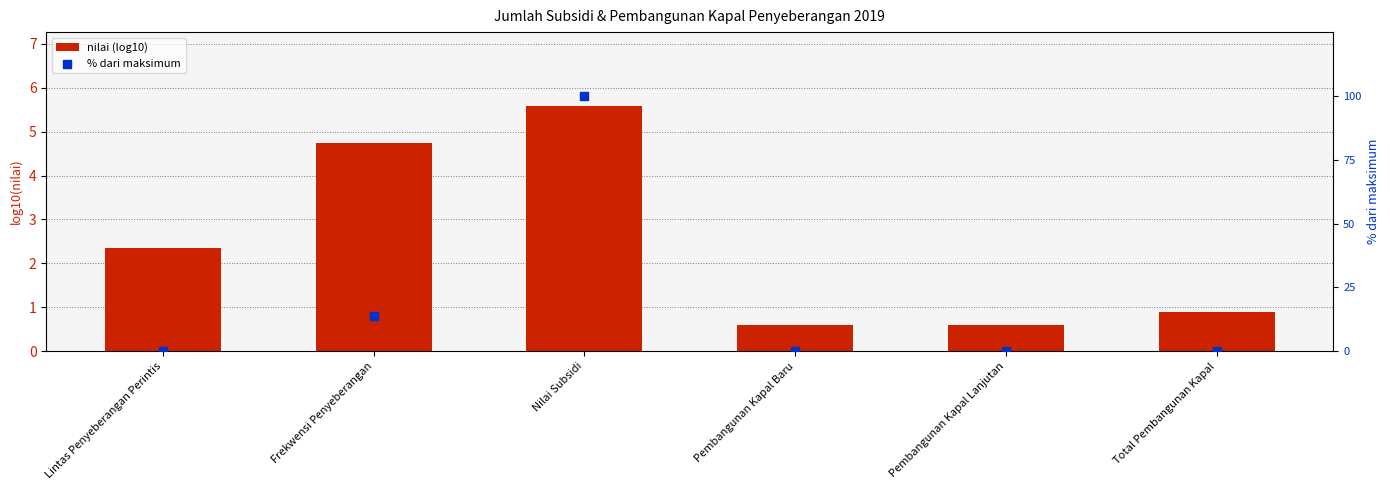

What are all the series names shown in the legend?

nilai (log10), % dari maksimum